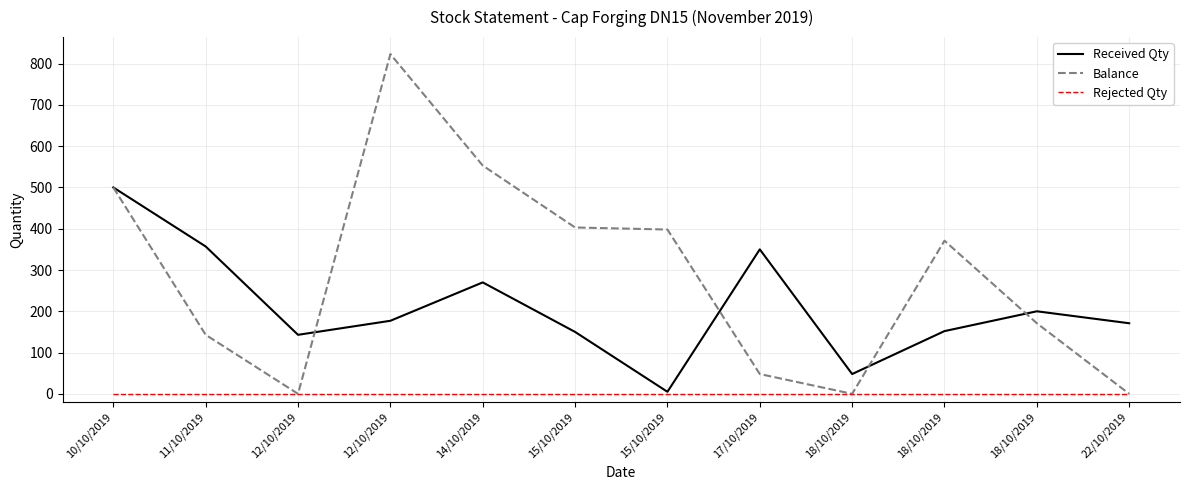

What is the spread (max minus min) of values at 22/10/2019?

171